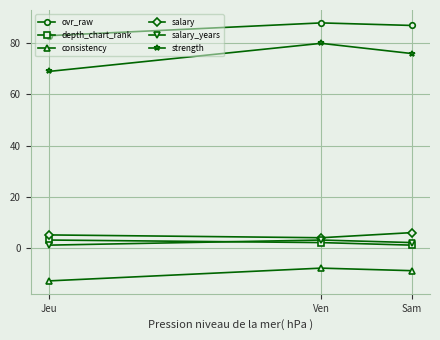

Reading right to left, extract all data points from this chart.

ovr_raw: Sam=87.0	Ven=88.0	Jeu=83.0
depth_chart_rank: Sam=1.0	Ven=2.0	Jeu=3.0
consistency: Sam=-9.0	Ven=-8.0	Jeu=-13.0
salary: Sam=5.9	Ven=3.9	Jeu=5.0
salary_years: Sam=2.0	Ven=3.0	Jeu=1.0
strength: Sam=76.0	Ven=80.0	Jeu=69.0